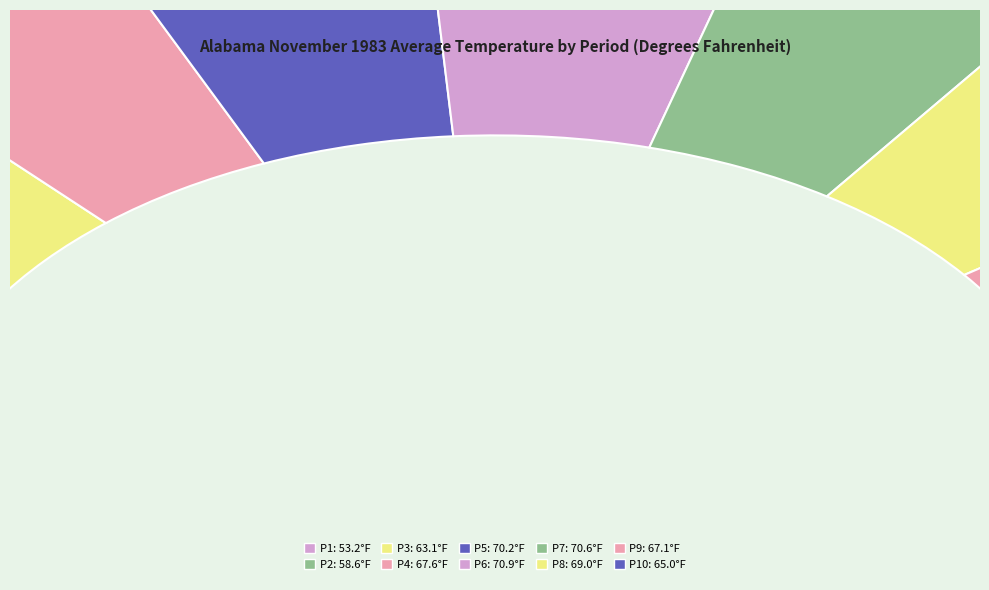

What is the smallest slice in the pie chart?

Period 1